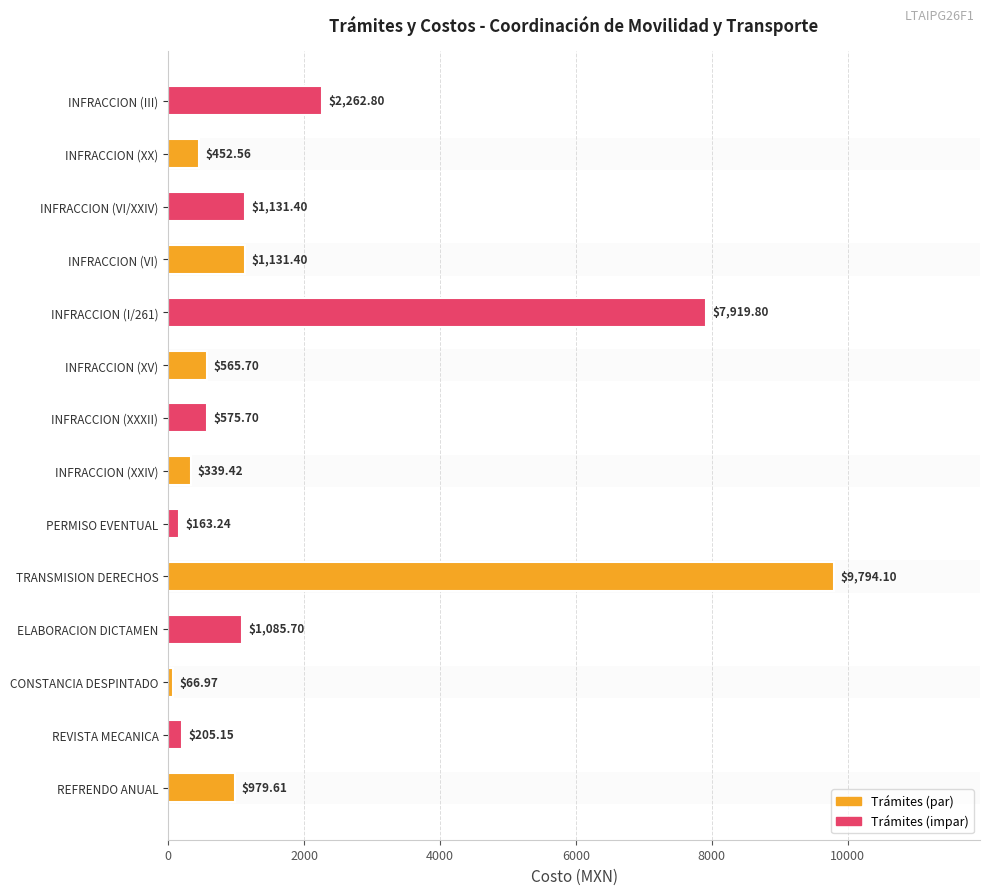

Where is the data nearest to the value 4930?

INFRACCION (III)